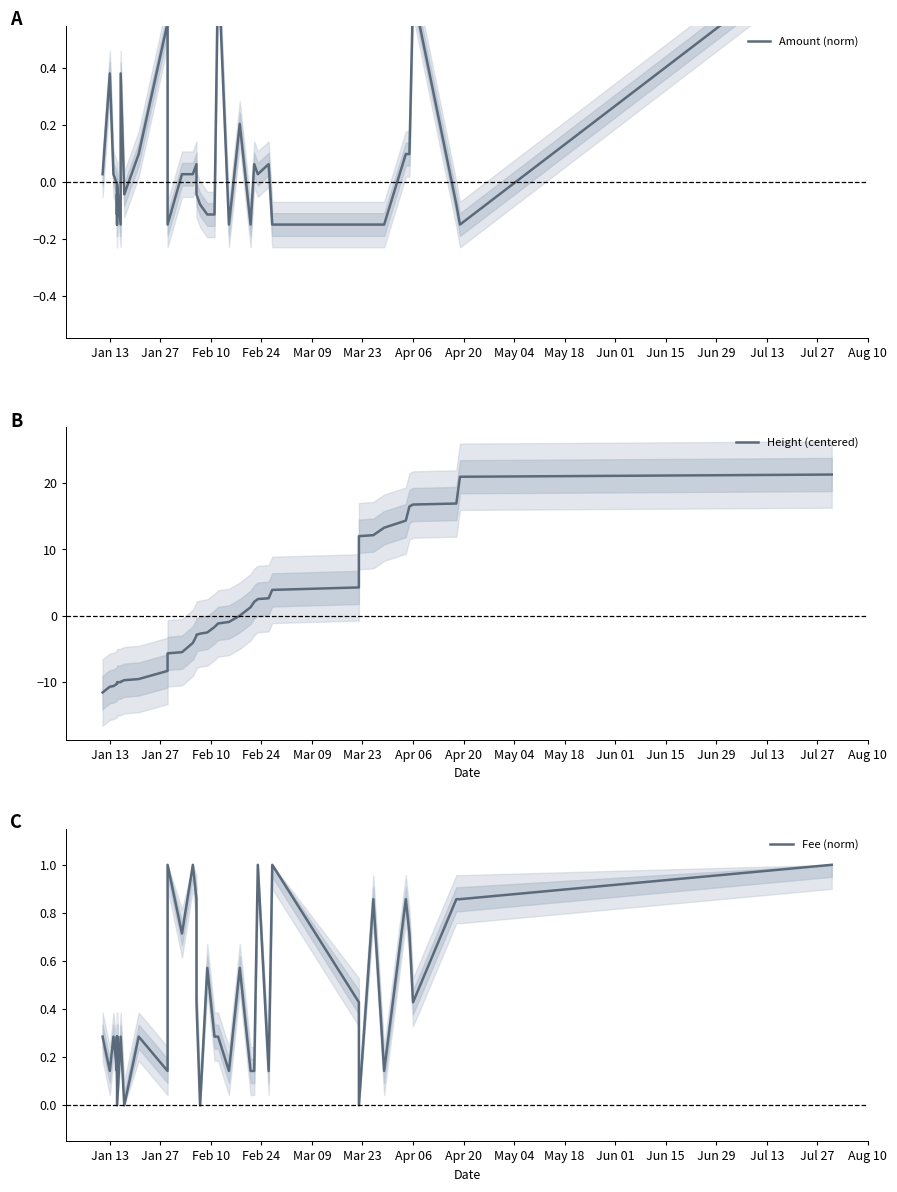

Where do Fee (norm) and Amount (norm) first cross each other?

Jan 13 and Jan 27